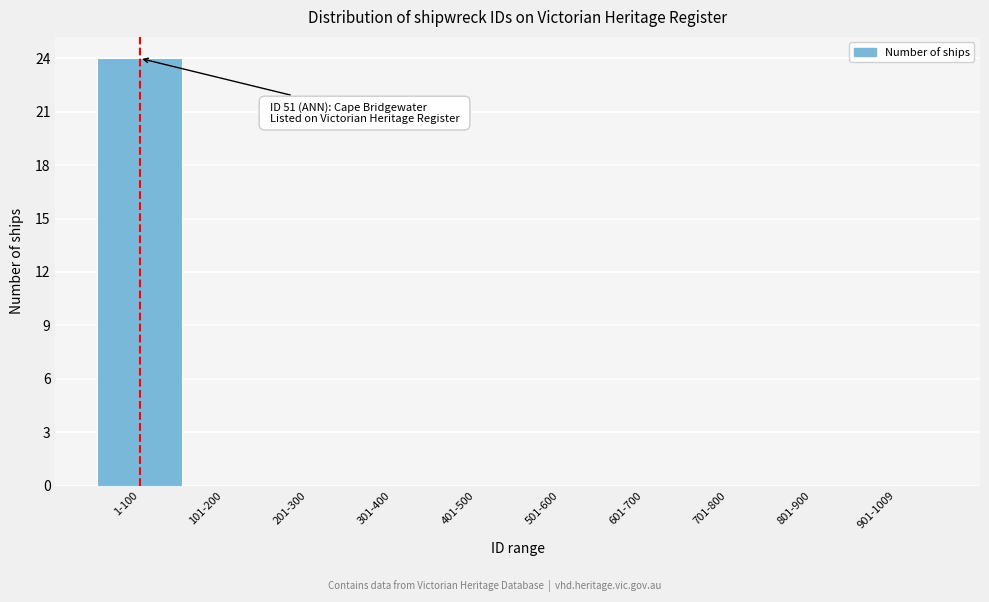

Reading right to left, list all the values displayed in this chart.

901-1009=0	801-900=0	701-800=0	601-700=0	501-600=0	401-500=0	301-400=0	201-300=0	101-200=0	1-100=24